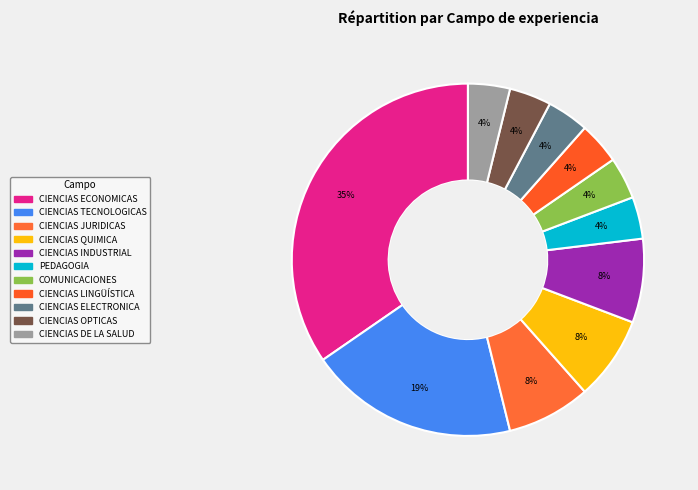

What is the ratio of the value at CIENCIAS ELECTRONICA to the value at PEDAGOGIA?

1.0